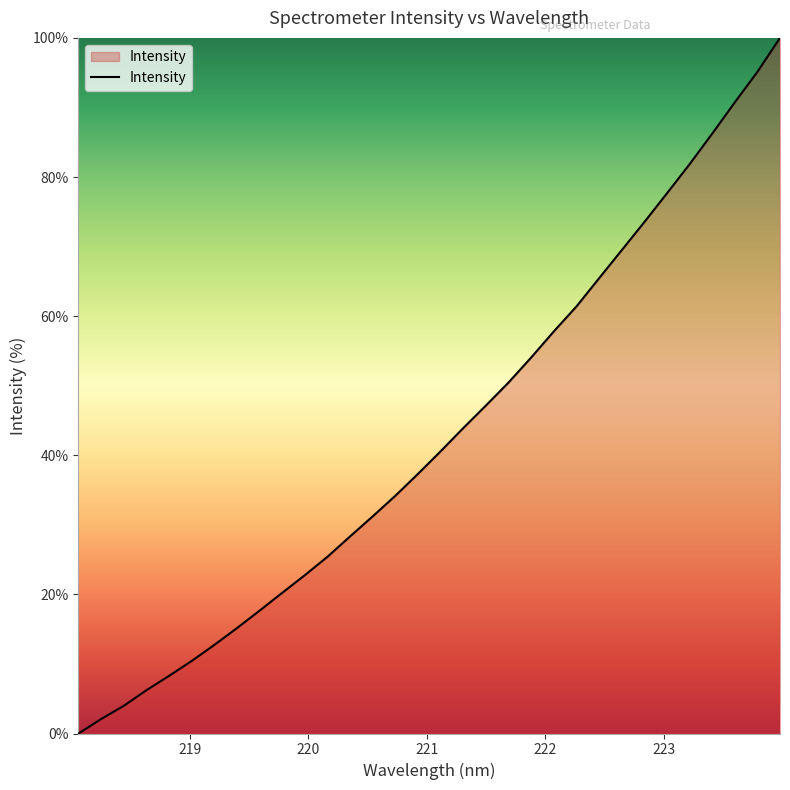

What is the difference between the maximum and minimum values?

100.0